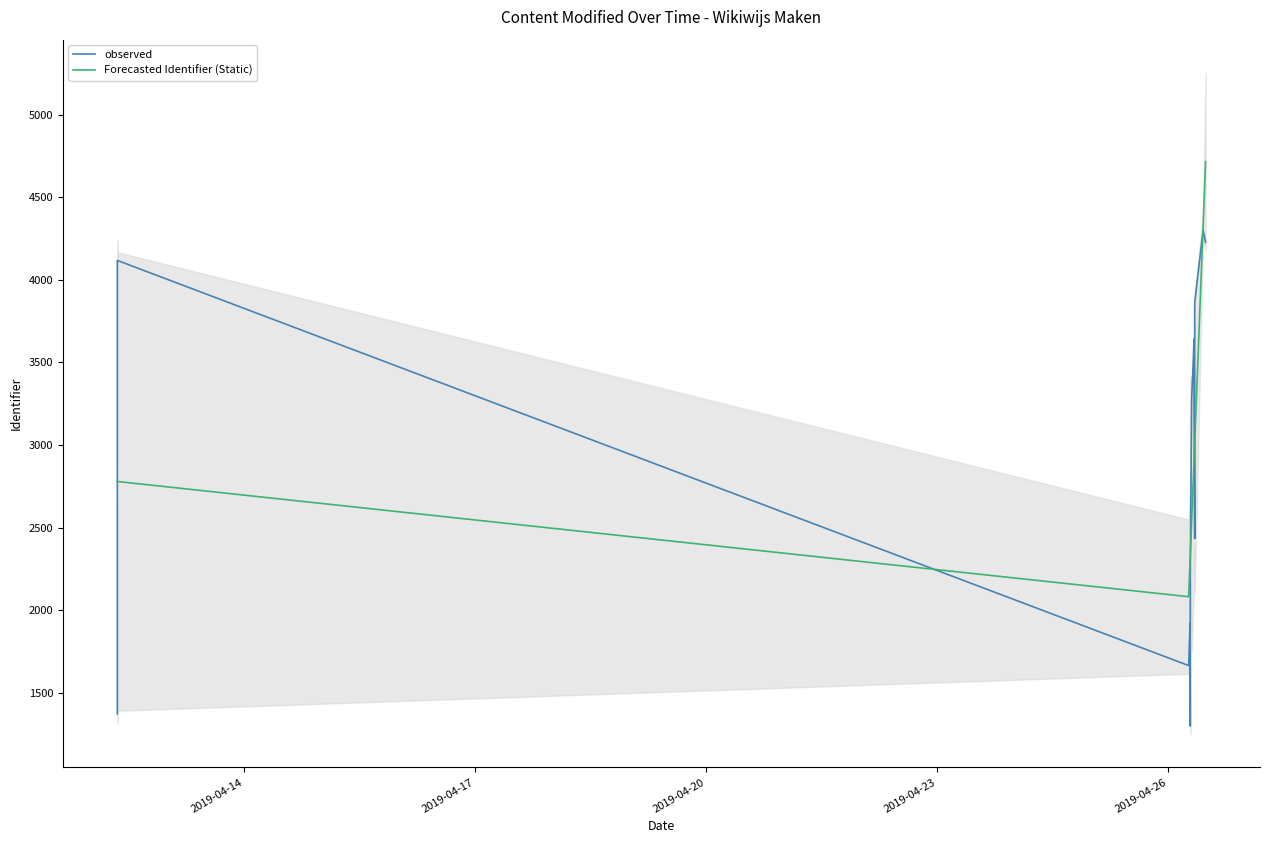

Which series has the largest total across all categories?

observed